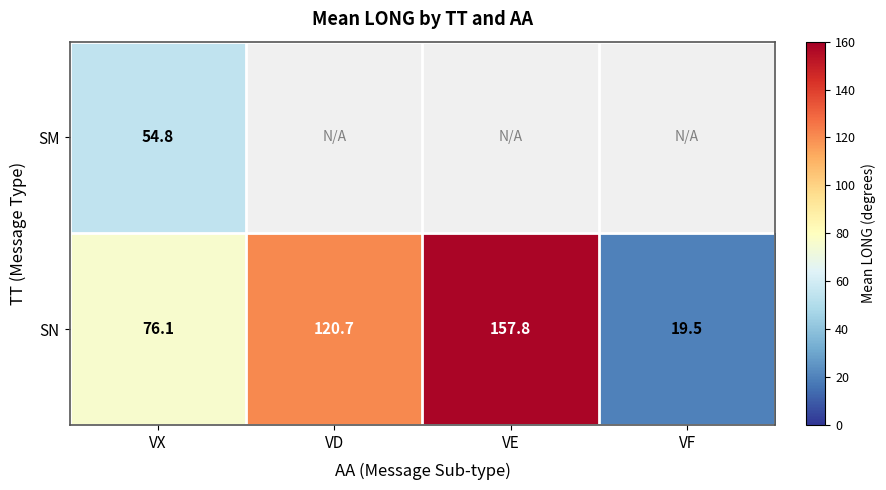

Which category has the lowest value in the SN series?

VF